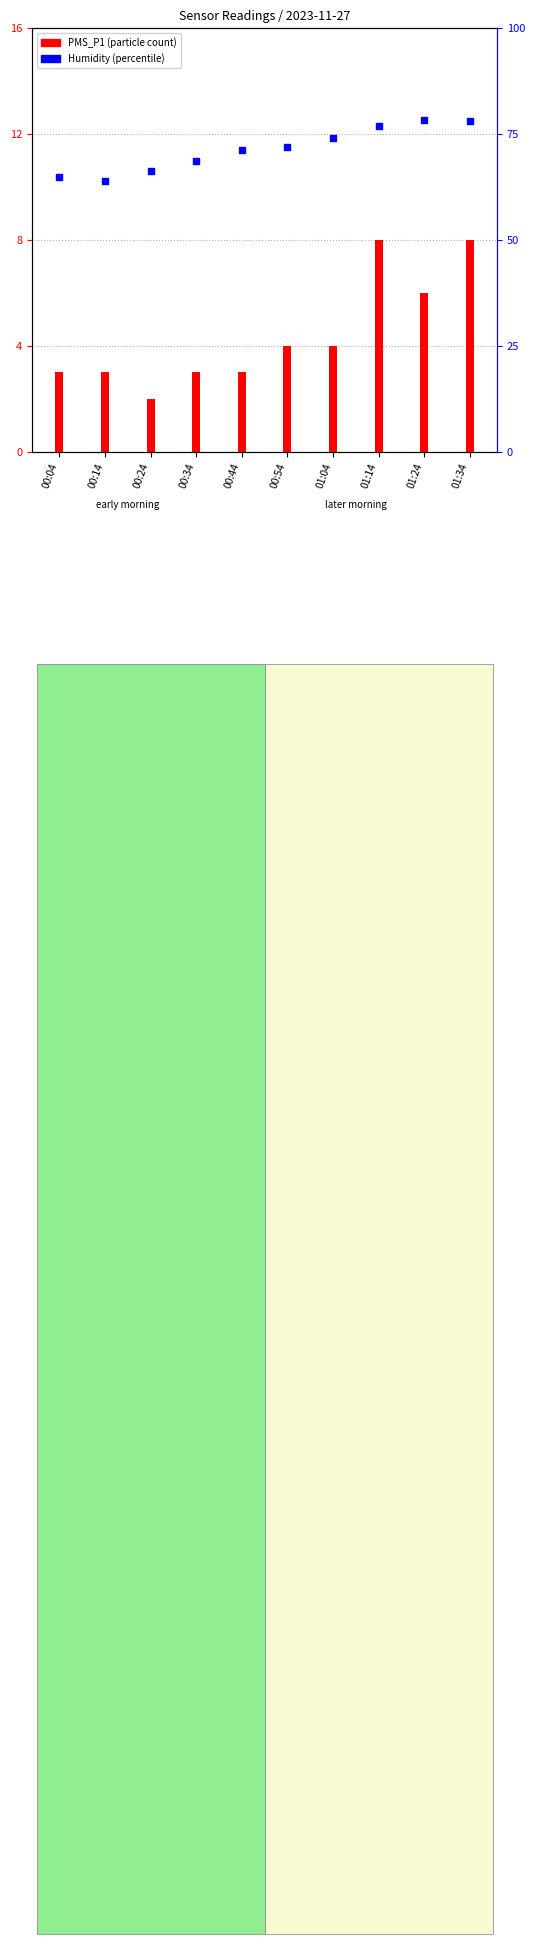

At which category is the sum across all series the highest?

01:34